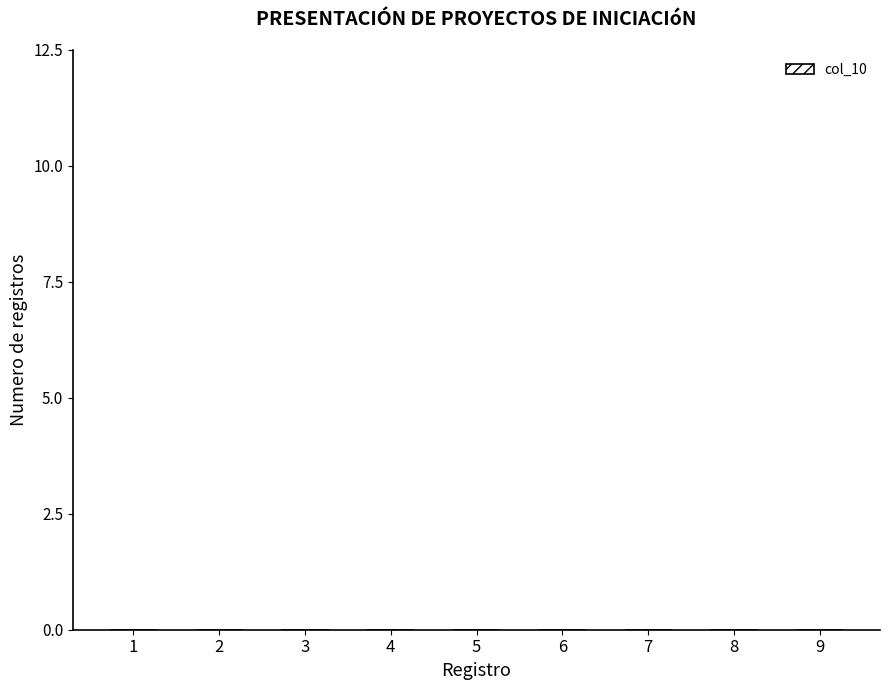

Rank the categories by value from lowest to highest.

1, 2, 3, 4, 5, 6, 7, 8, 9